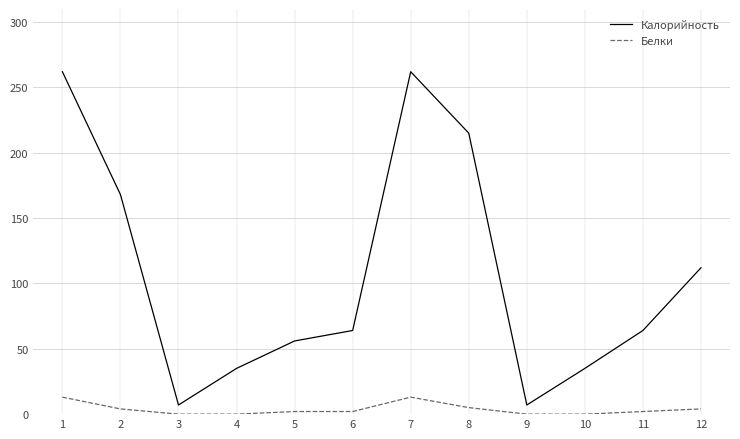

Is this an area chart (filled region under the line)?

No